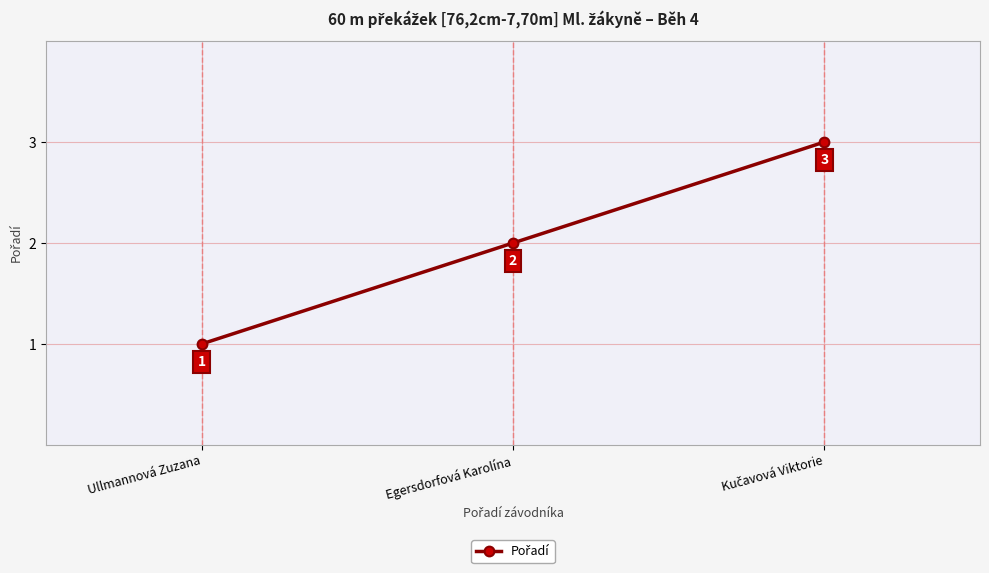

What is the value of the 1st point from the left?

1